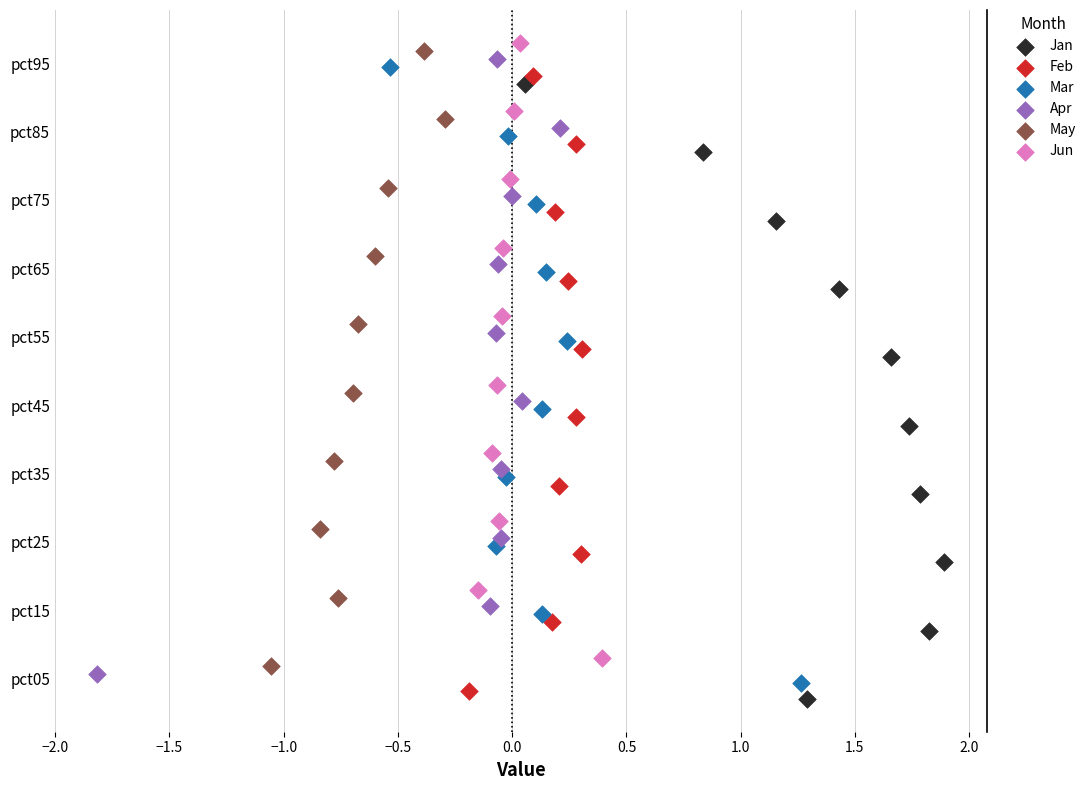

What are all the series names shown in the legend?

Jan, Feb, Mar, Apr, May, Jun